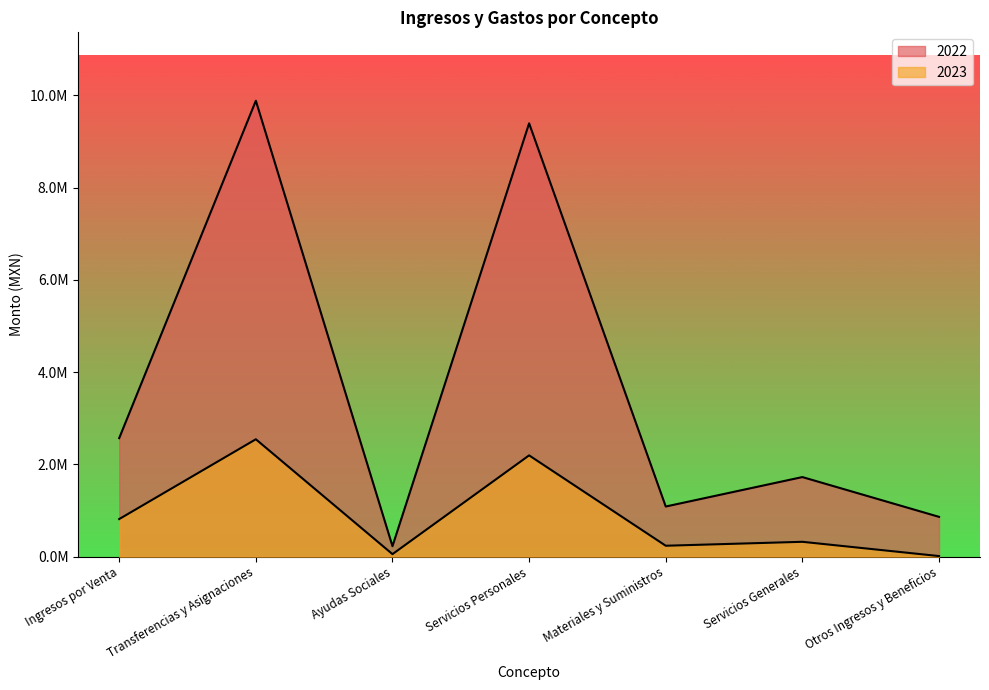

Where is 2023 nearest to the value 1278993?

Ingresos por Venta